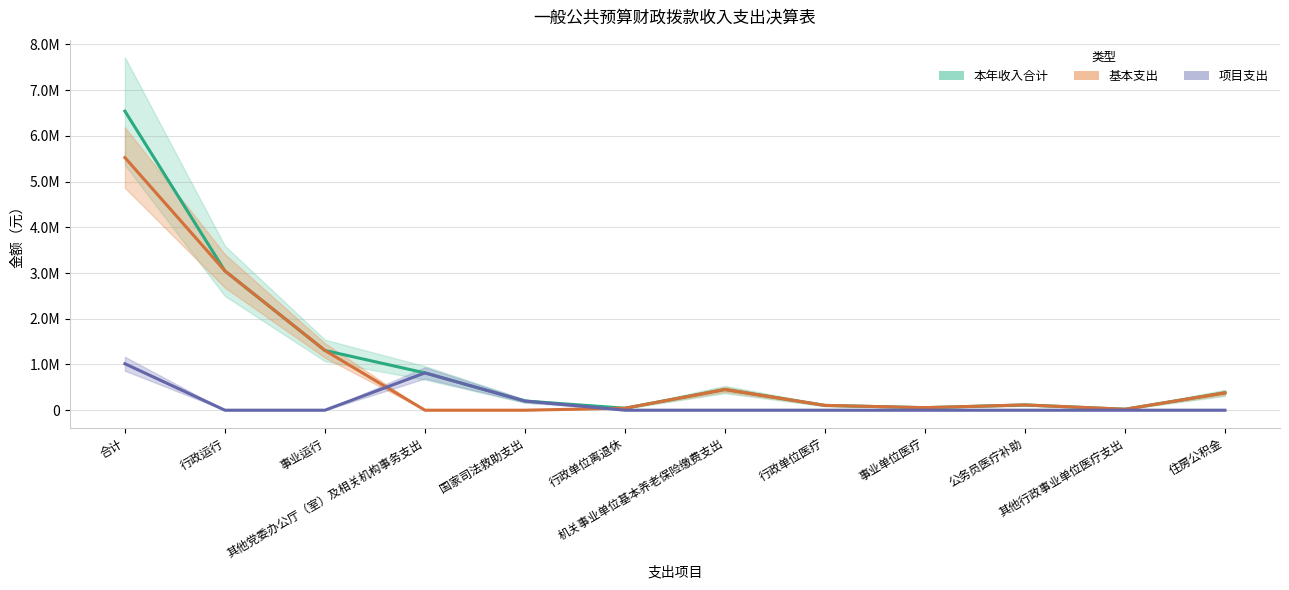

Which series has the largest range (max minus min)?

本年收入合计